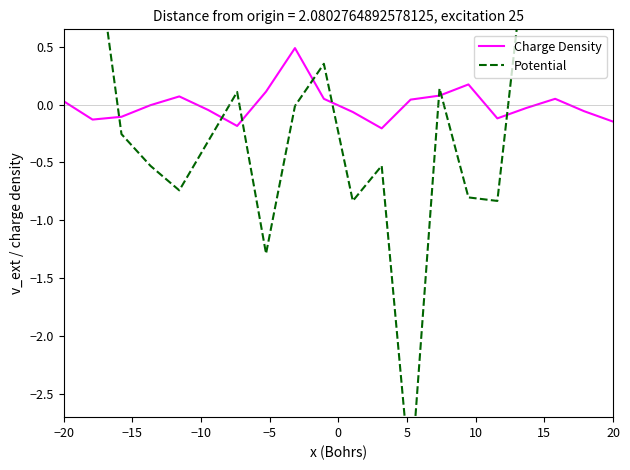

What is the difference between the highest and lowest values at 20?

1.8